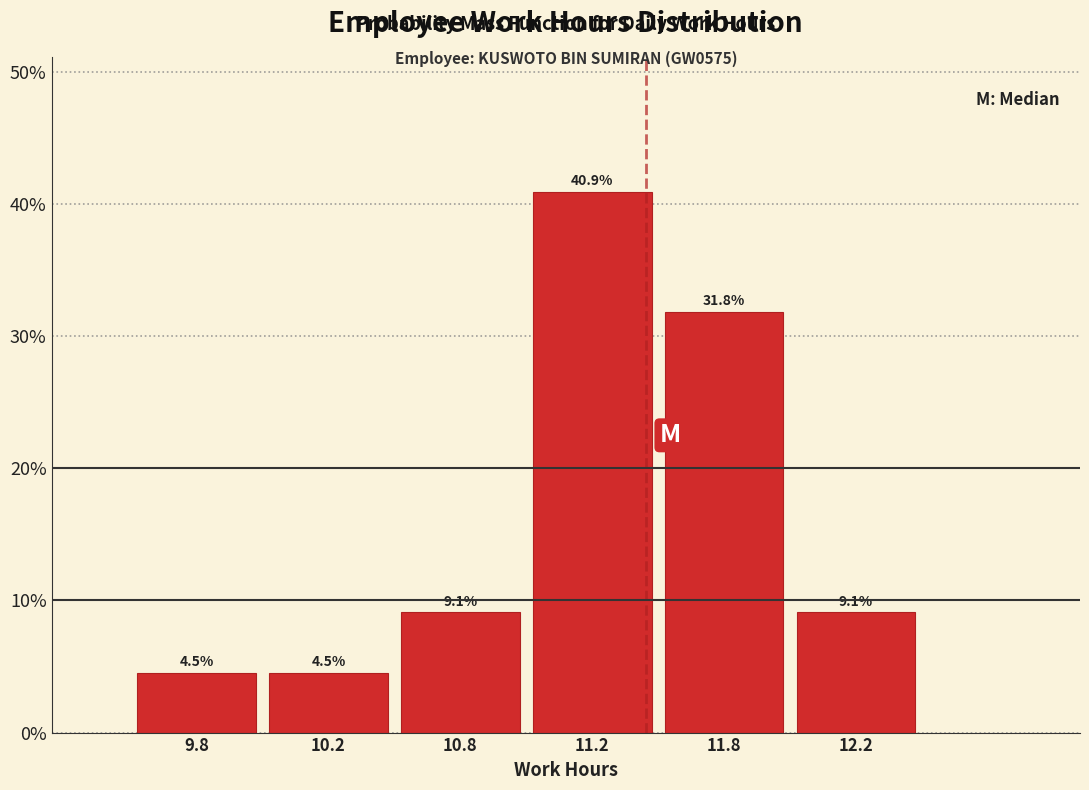

Reading left to right, list all the values displayed in this chart.

9.8=4.5	10.2=4.5	10.8=9.1	11.2=40.9	11.8=31.8	12.2=9.1